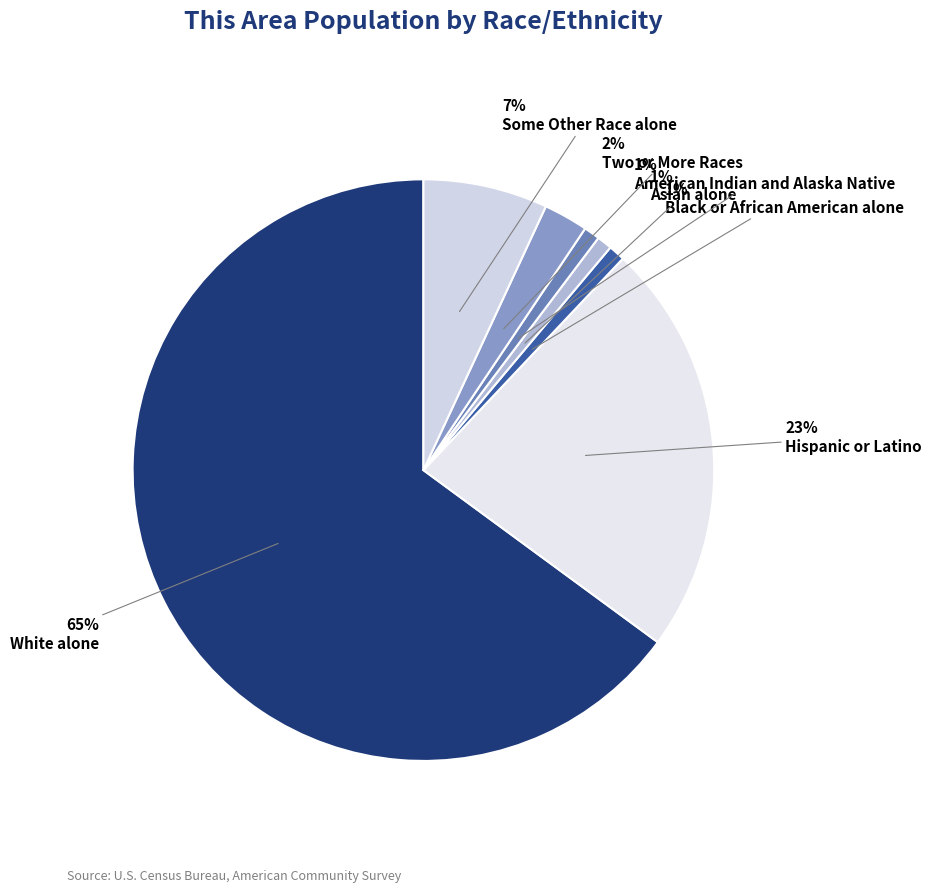

How many slices are in this pie chart?

7